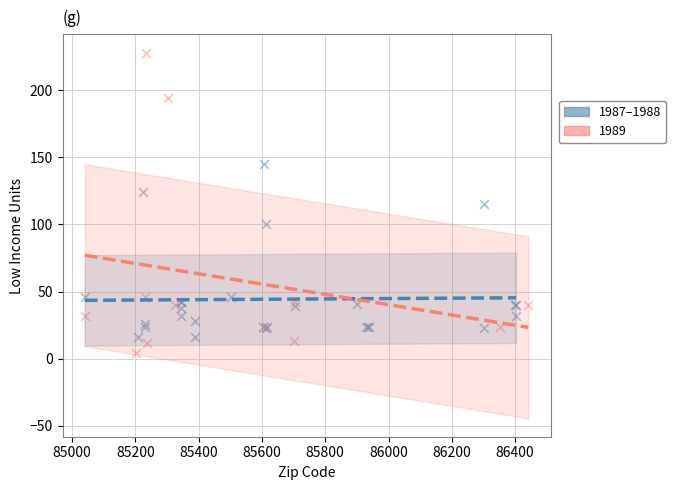

Which series contains the lowest Y value?

1989